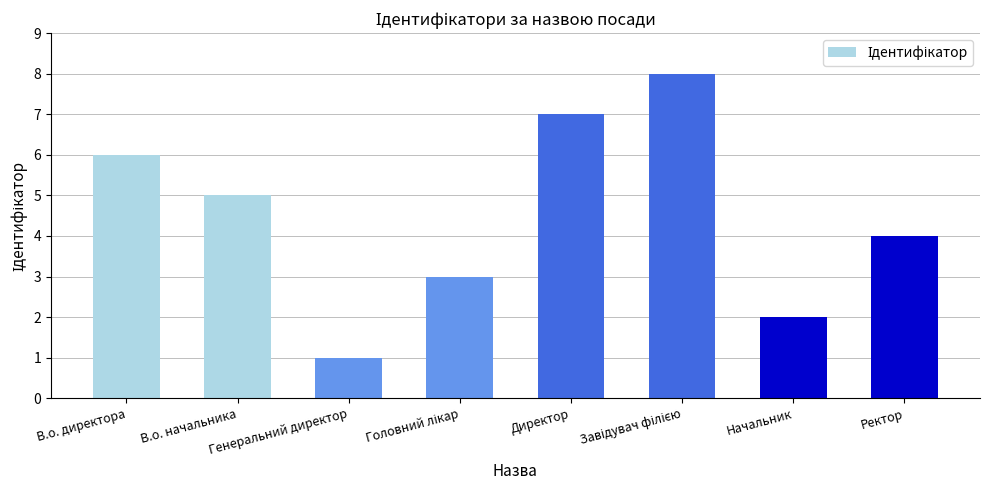

Is it true that the value at Генеральний директор is 1?

True